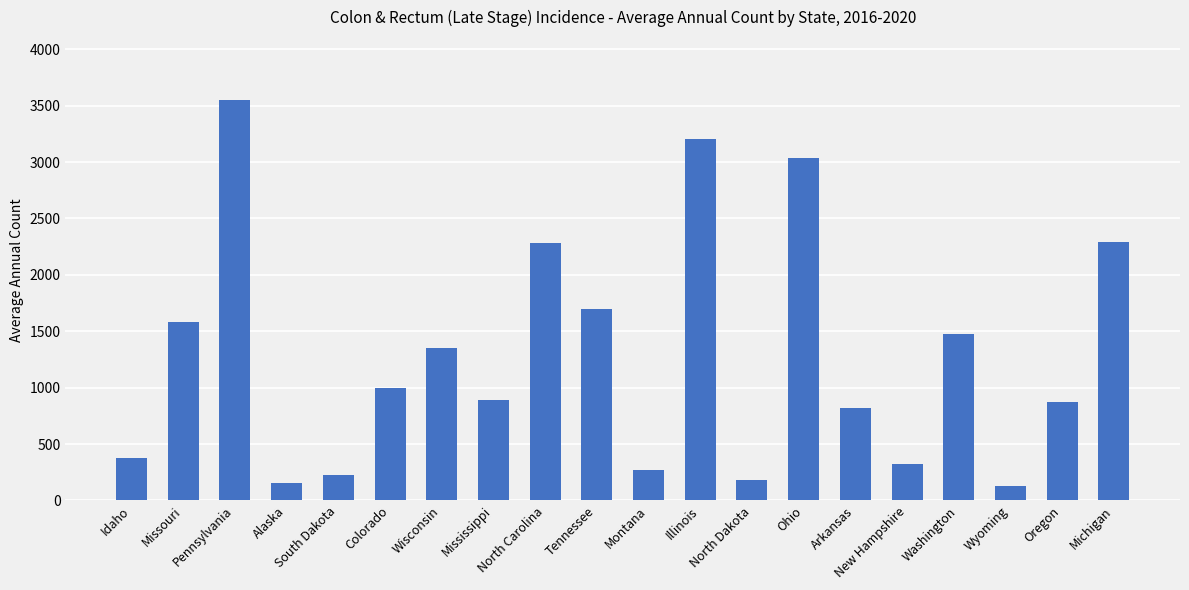

What is the difference between the maximum and minimum values?

3427